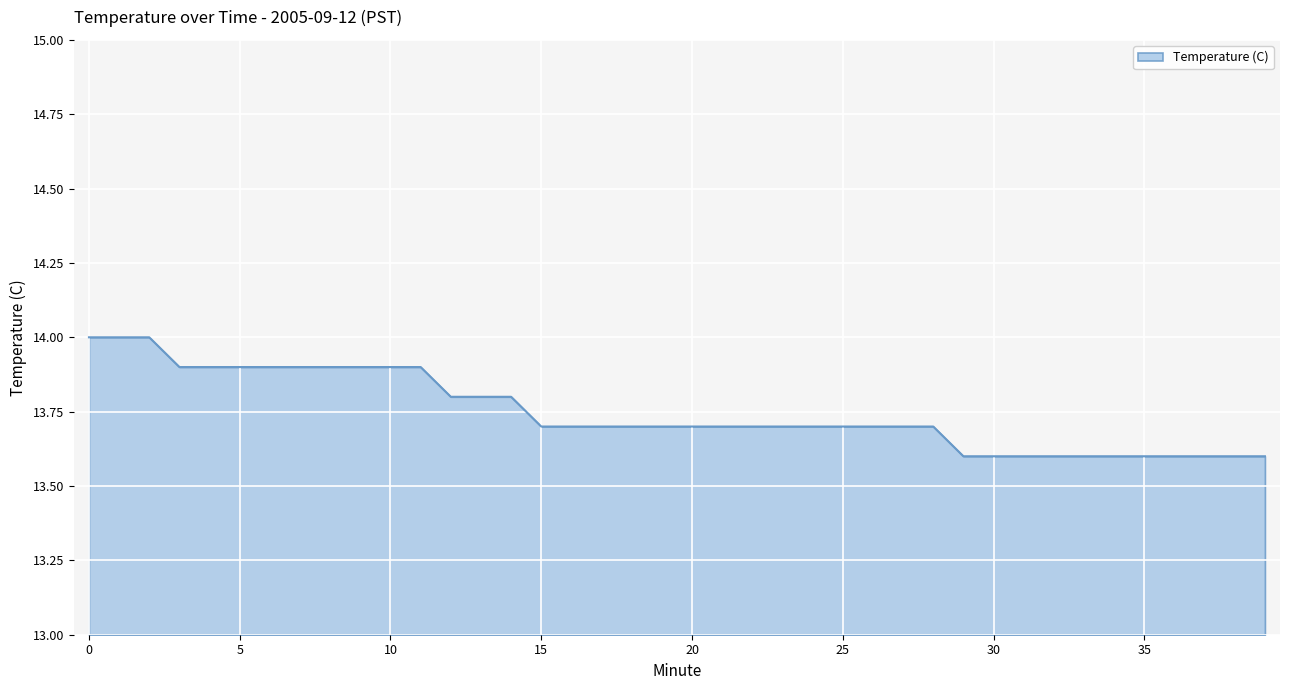

What is the difference between the maximum and minimum values?

0.4